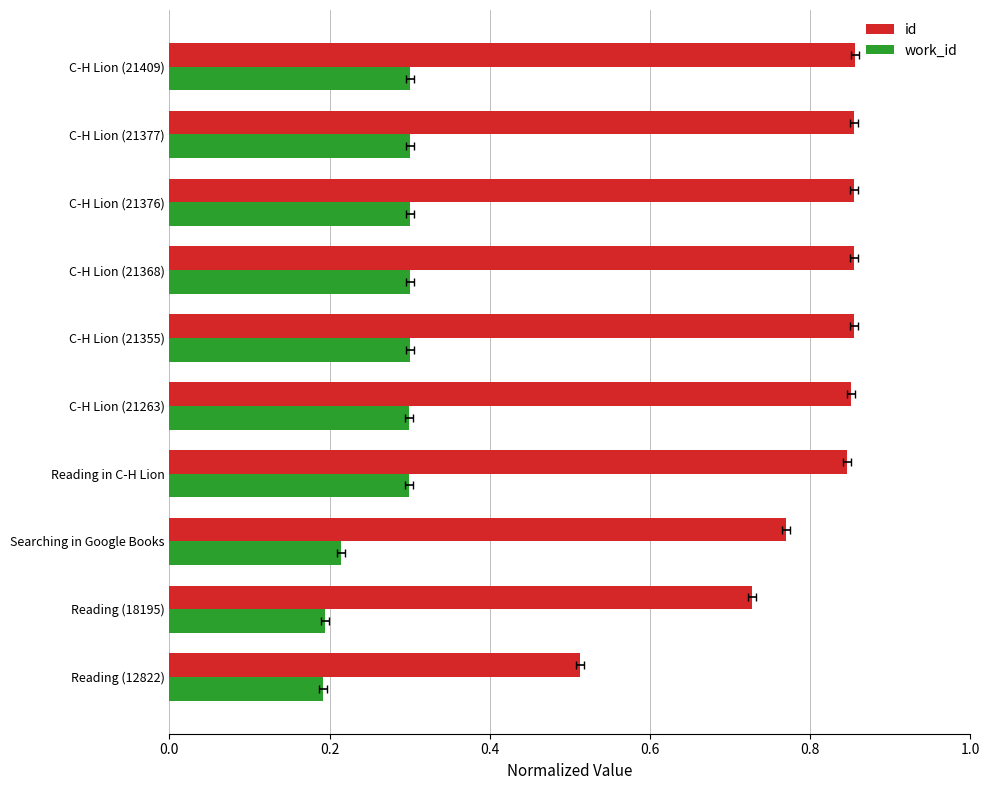

Rank the series by their average value, from lowest to highest.

work_id, id